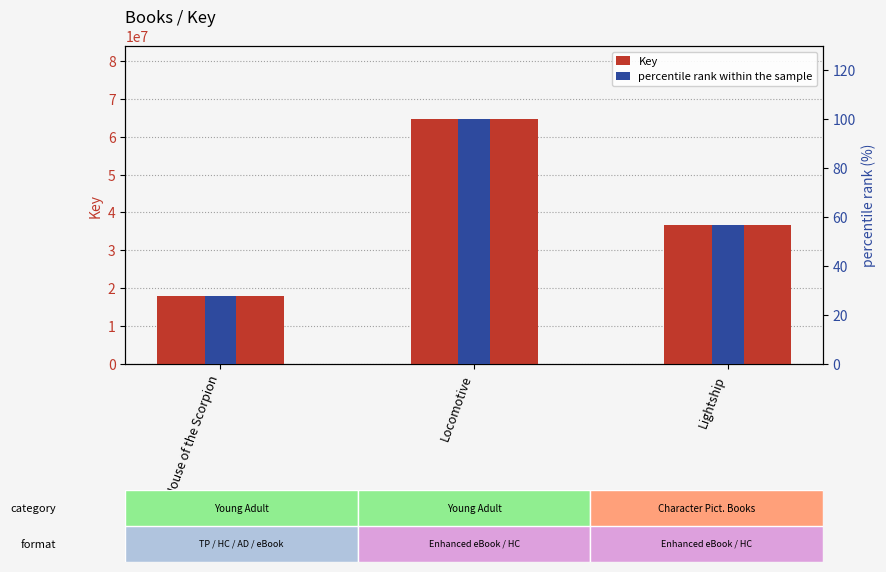

Reading left to right, extract all data points from this chart.

Key: House of the Scorpion=18019492.0	Locomotive=64563133.0	Lightship=36734738.0
percentile rank within the sample: House of the Scorpion=27.9	Locomotive=100.0	Lightship=56.9